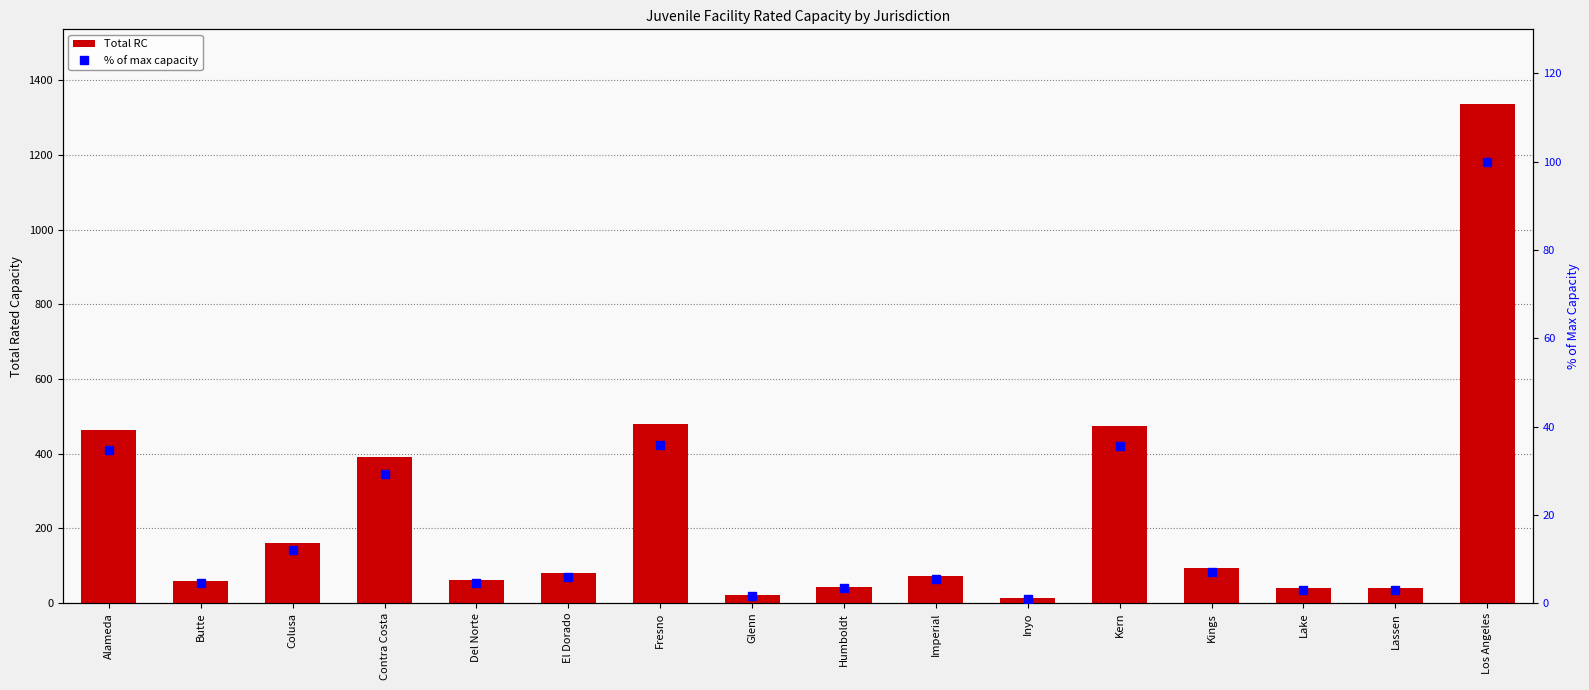

How many values in the % of max capacity series are below 6?

8